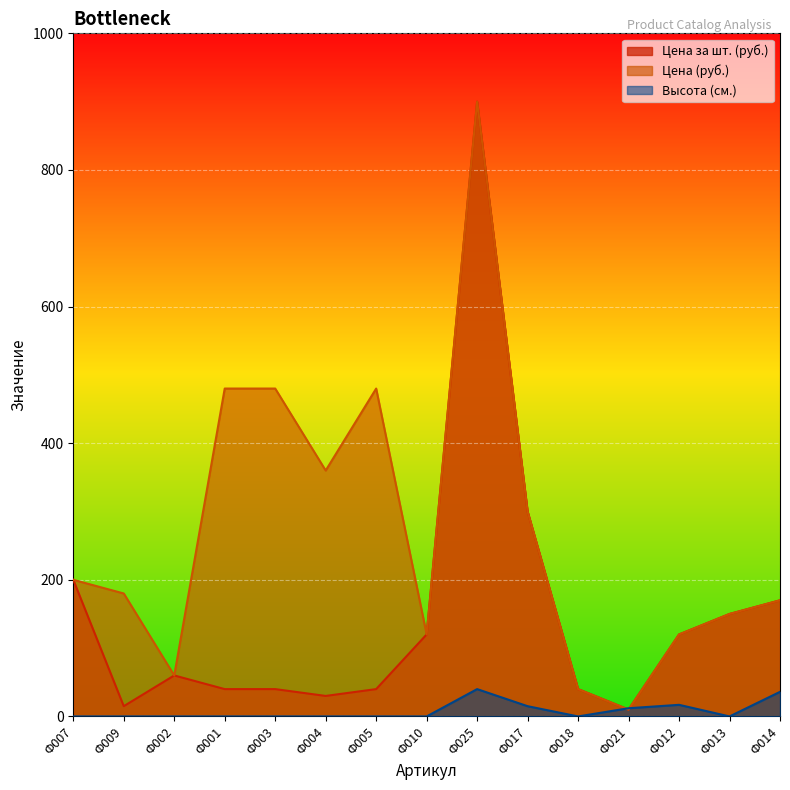

Which series has the widest spread of values?

Цена за шт. (руб.)